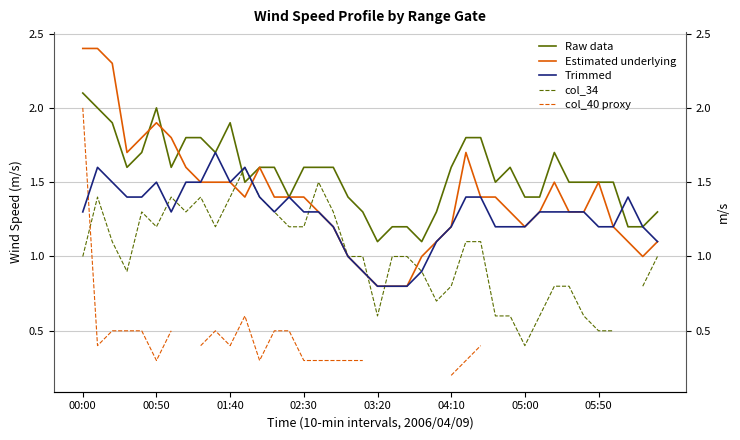

Which series has the widest spread of values?

col_40 proxy